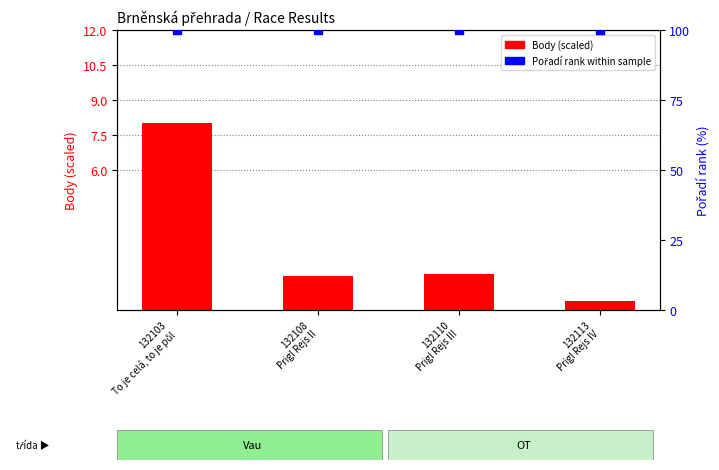

Which series has the widest spread of Y values?

Body (scaled)